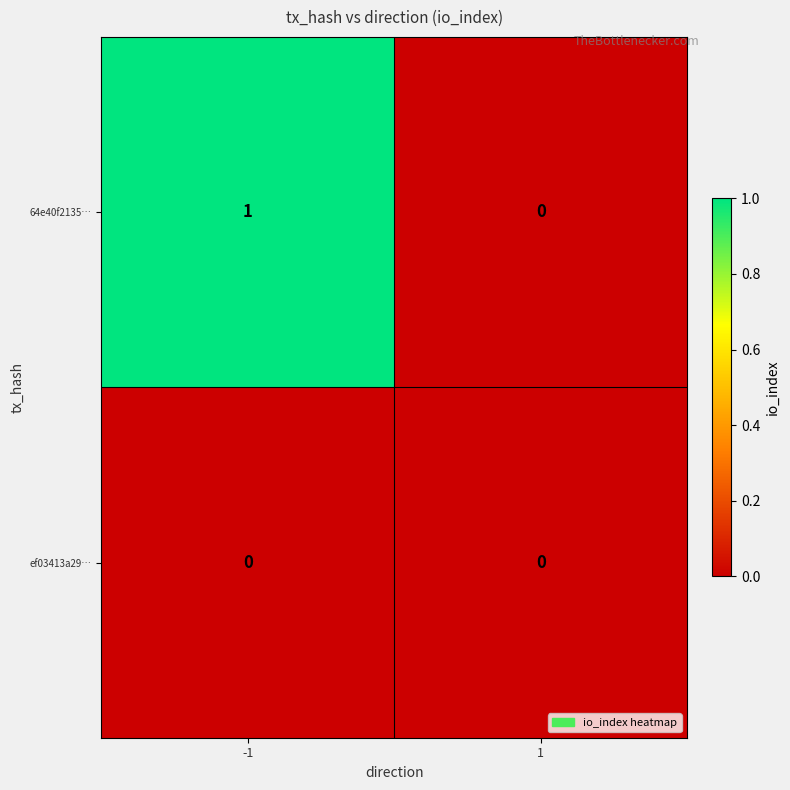

Rank the series by their average value, from highest to lowest.

64e40f2135…, ef03413a29…